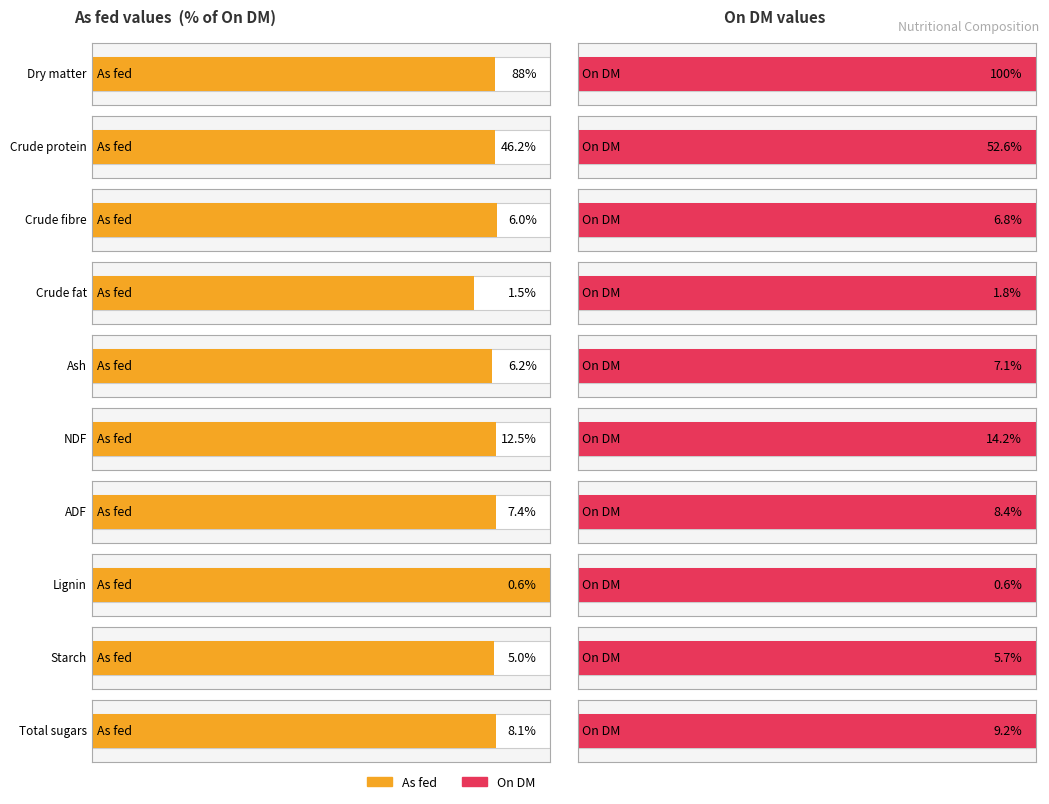

What are all the series names shown in the legend?

As fed, On DM